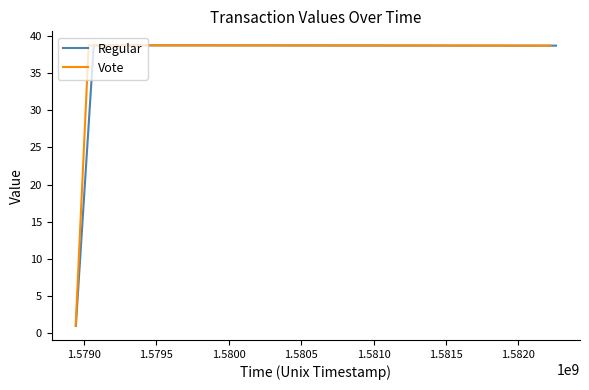

What is the lowest value of the Regular series?

0.9